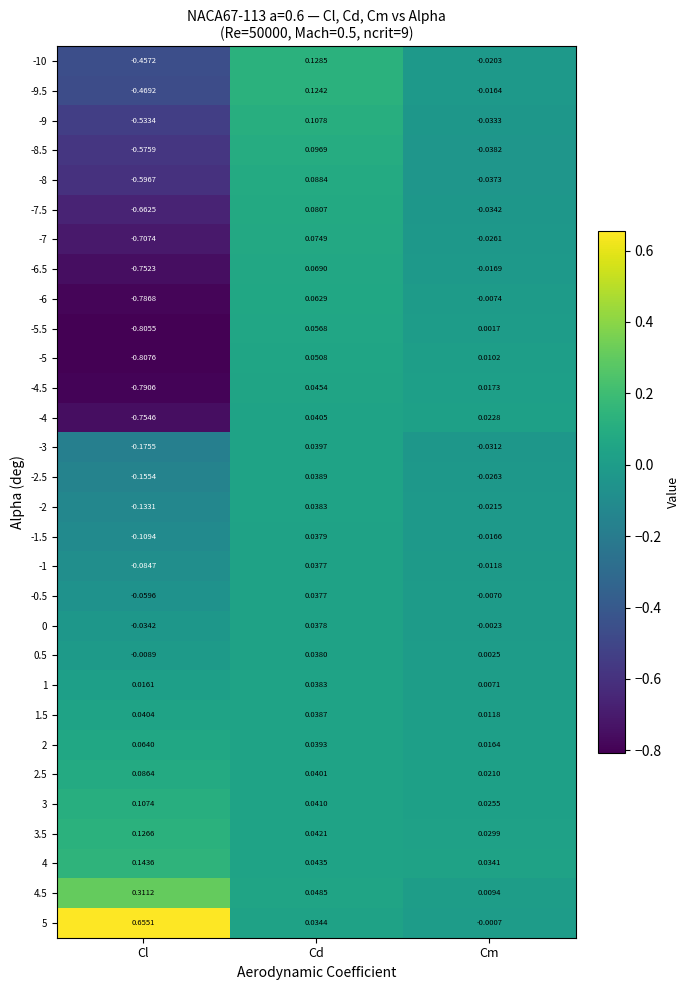

Where is -6.5 nearest to the value 0?

Cm